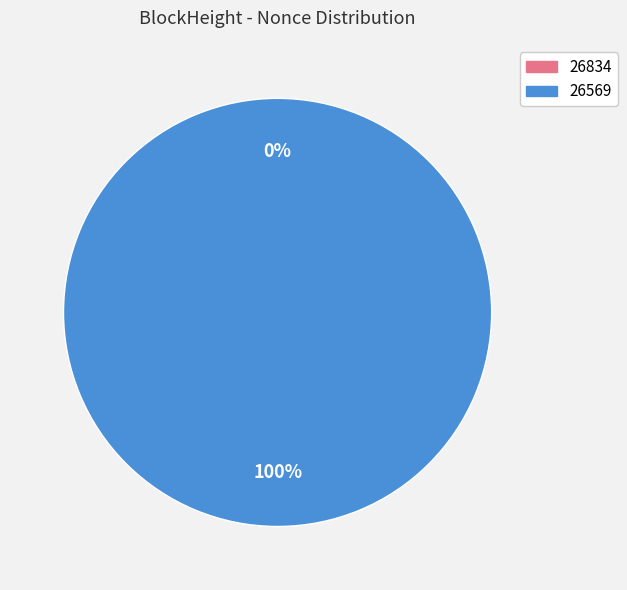

How many segments does this pie chart have?

2